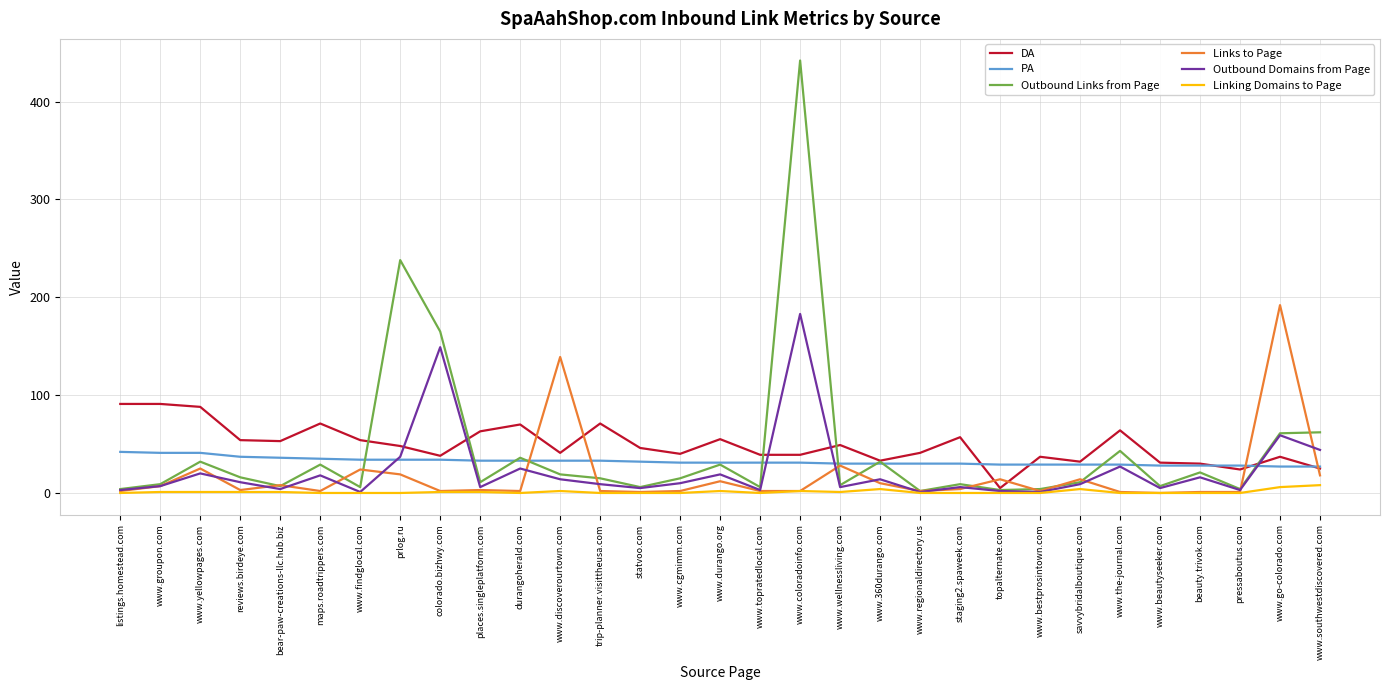

What is the difference between the maximum and minimum values in the Links to Page series?

192